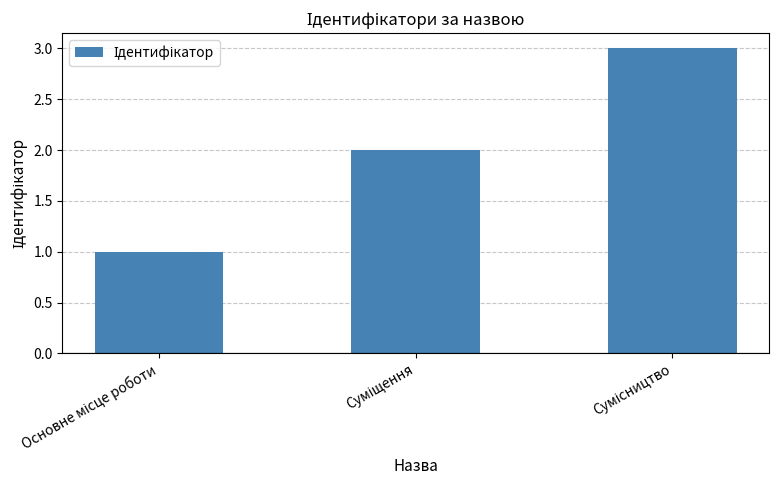

Reading right to left, list all the values displayed in this chart.

3	2	1